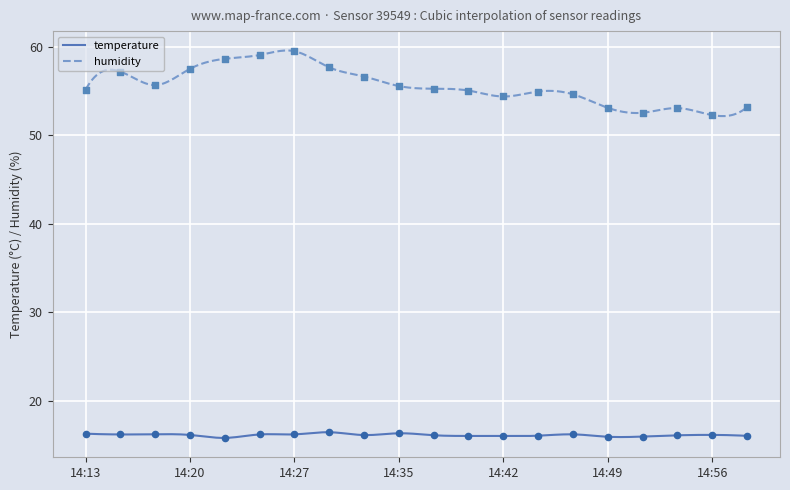

Which series has the largest total across all categories?

humidity